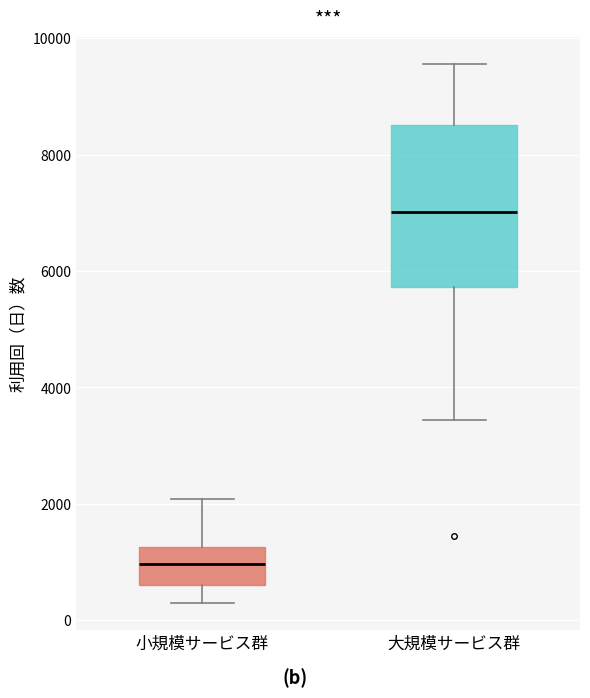

Which box's median line is the highest?

大規模サービス群